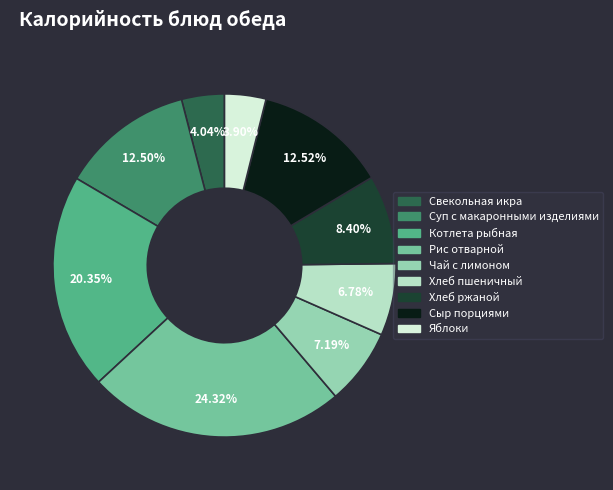

Count the number of slices in the pie.

9